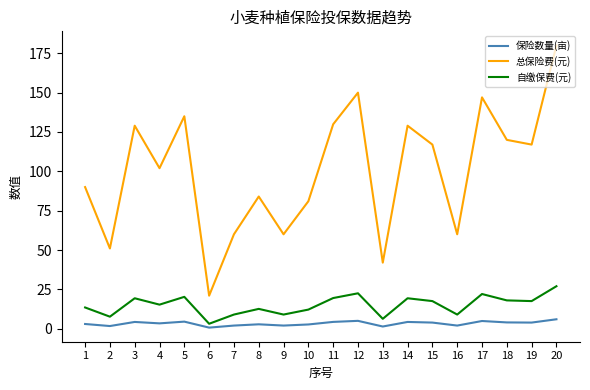

Between 8 and 16, which series saw the biggest shift?

总保险费(元)